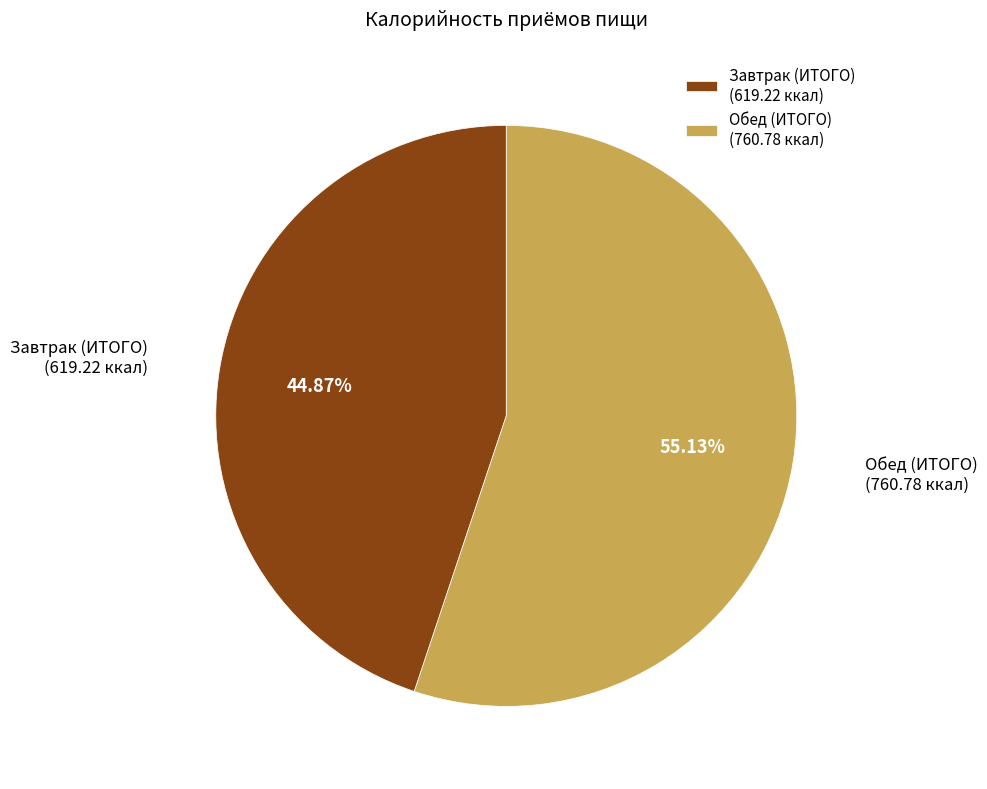

Does any single category account for the majority?

Yes